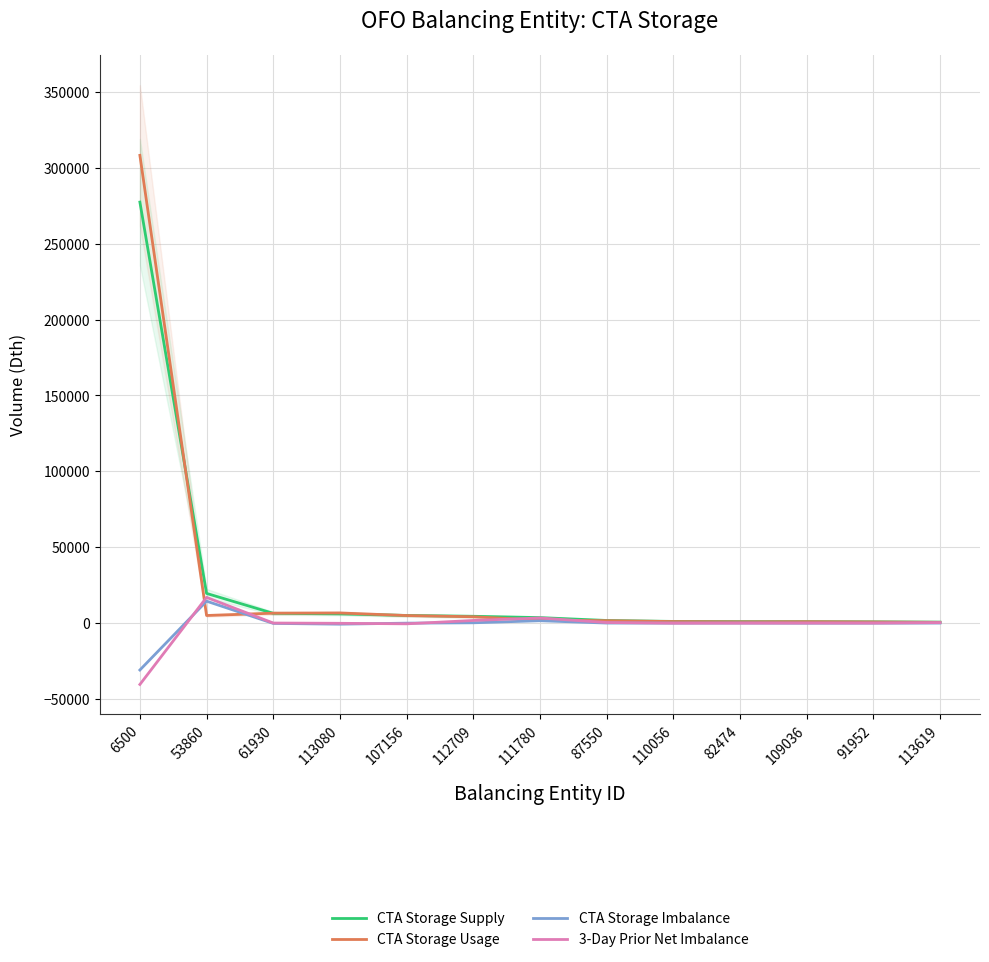

True or false: CTA Storage Supply and CTA Storage Imbalance intersect in this chart.

False